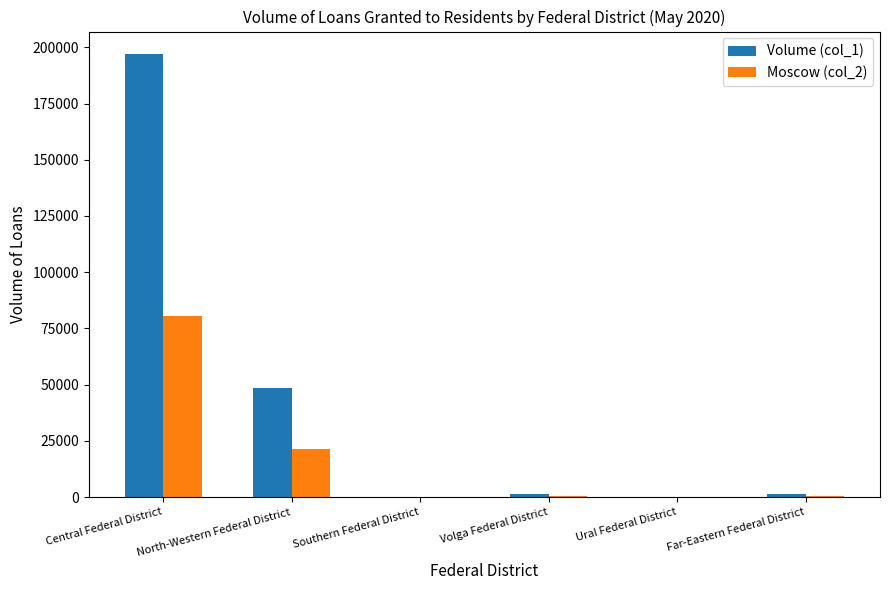

Are the bars grouped side by side (vs. stacked)?

Yes